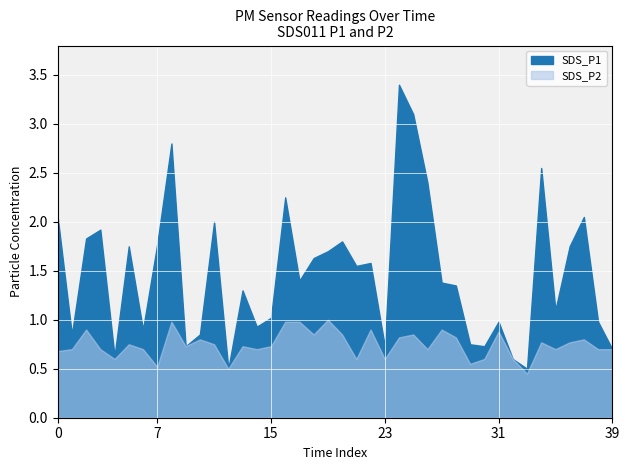

Is the value of SDS_P1 at 00:52 greater than the value of SDS_P2 at 02:29?

Yes